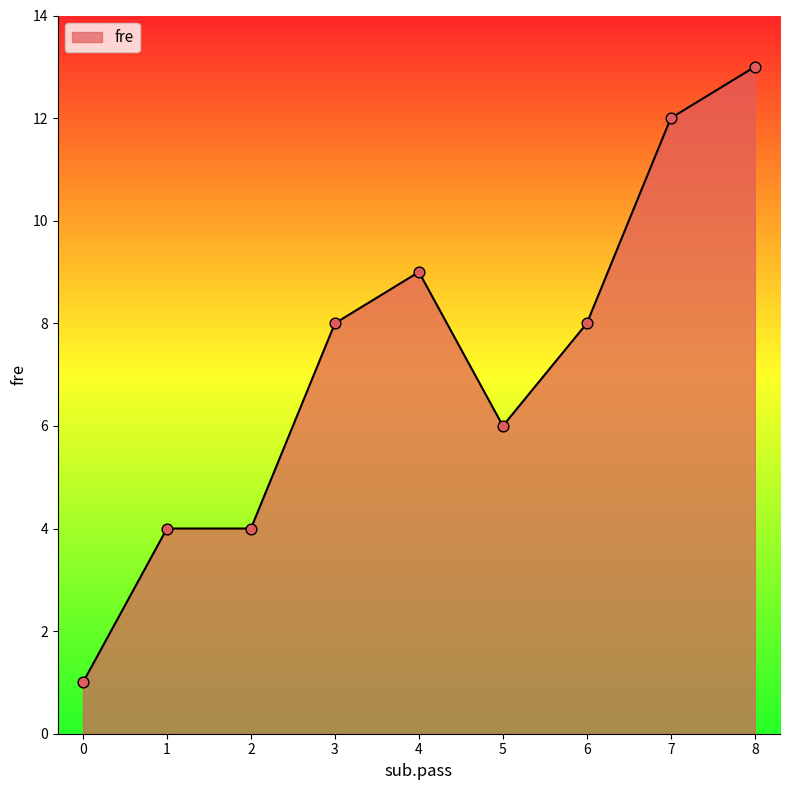

What is the change in value from 6 to 7?

+4